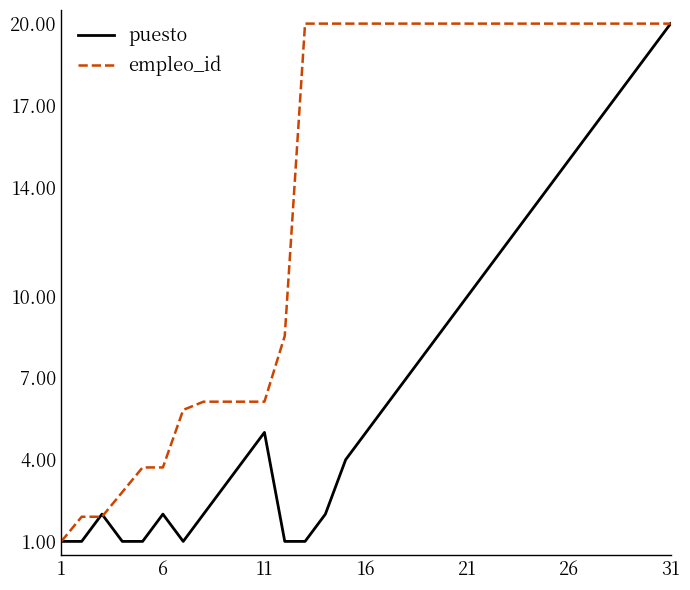

List the series in order of their overall mean, lowest first.

puesto, empleo_id